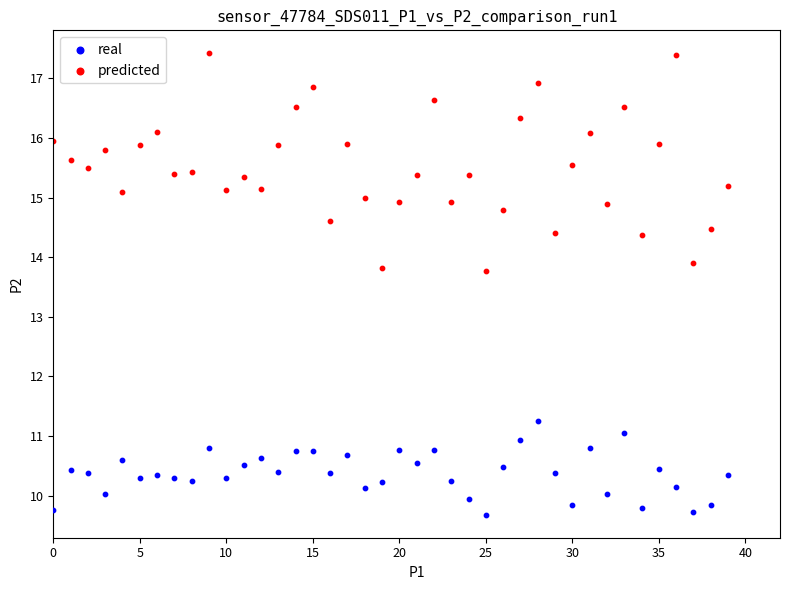

Across all data points, what is the range of Y values (max minus min)?

7.7